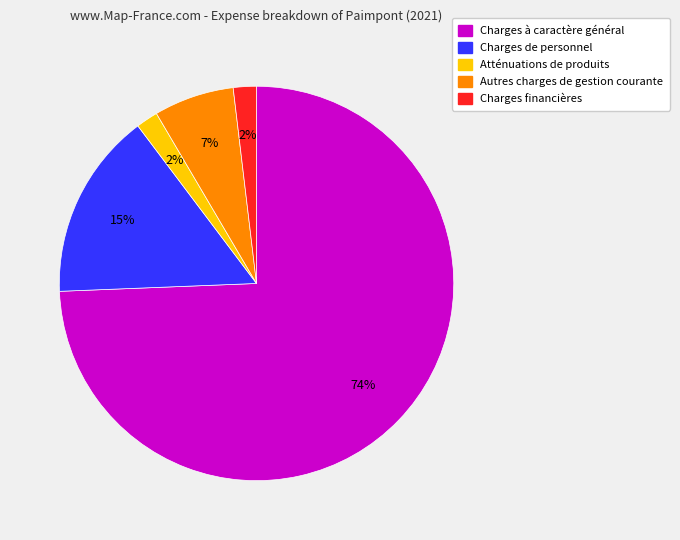

True or false: Charges financières accounts for 8% of the total.

False